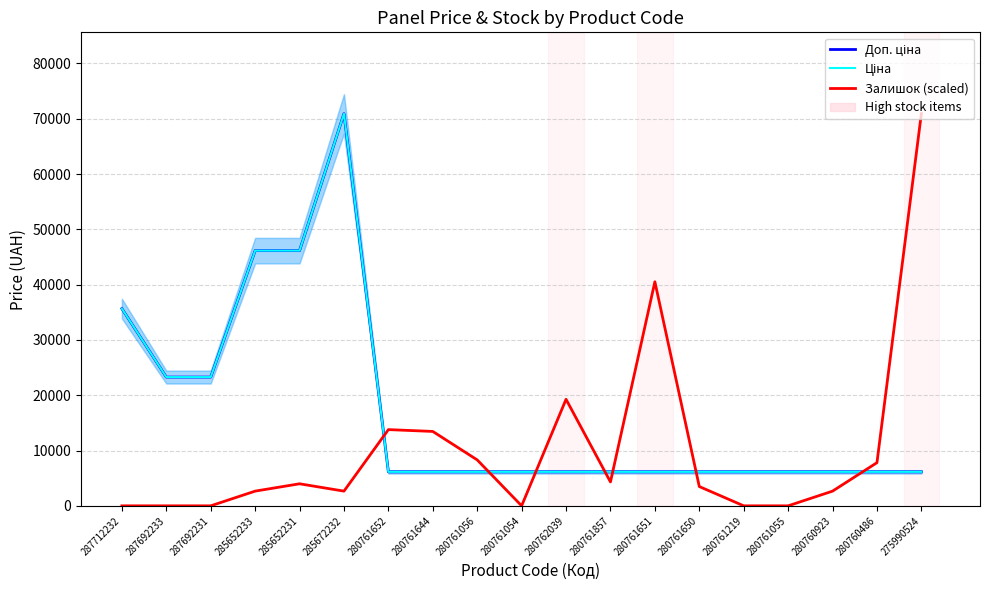

What is the label of the 10th point from the left?

280761054